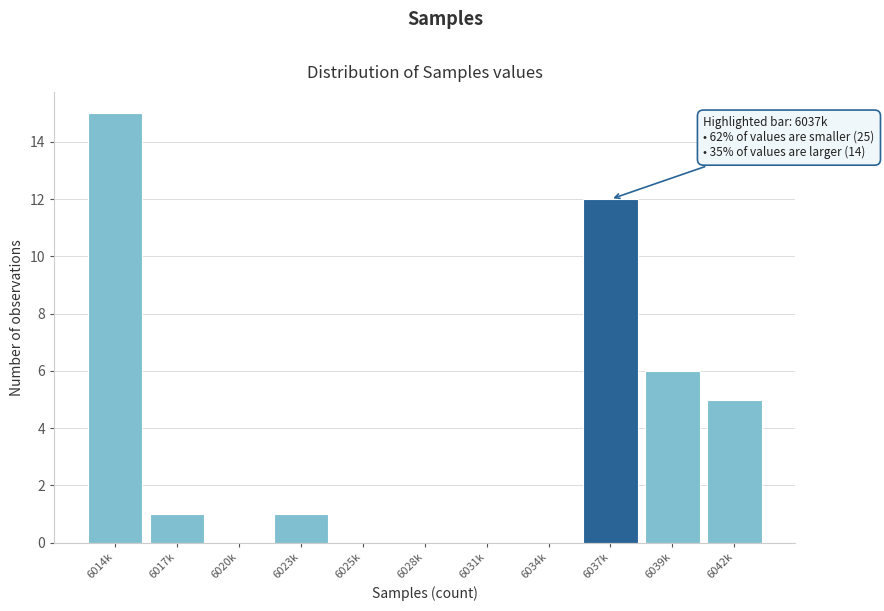

Reading left to right, what are all the values shown in this chart?

6014k=15	6017k=1	6020k=0	6023k=1	6025k=0	6028k=0	6031k=0	6034k=0	6037k=12	6039k=6	6042k=5